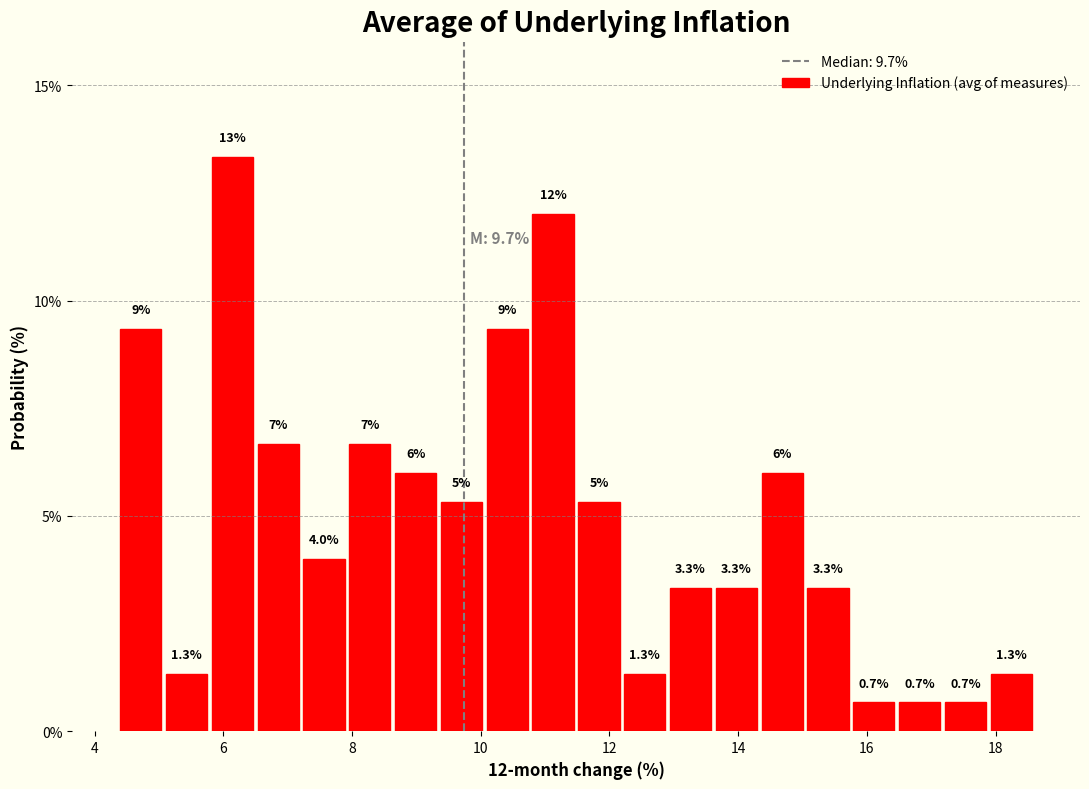

Around what value on the x-axis is the tallest bar? Give the approximate position of its centre, as read against the axis.

6.2